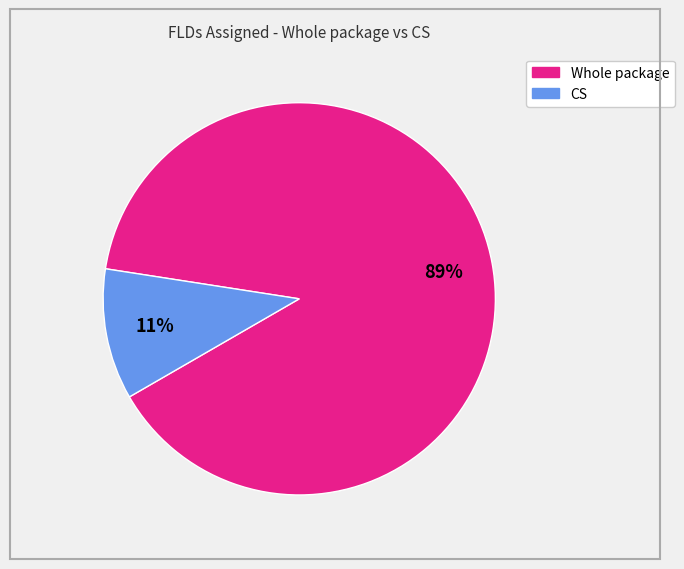

Does any single category account for the majority?

Yes